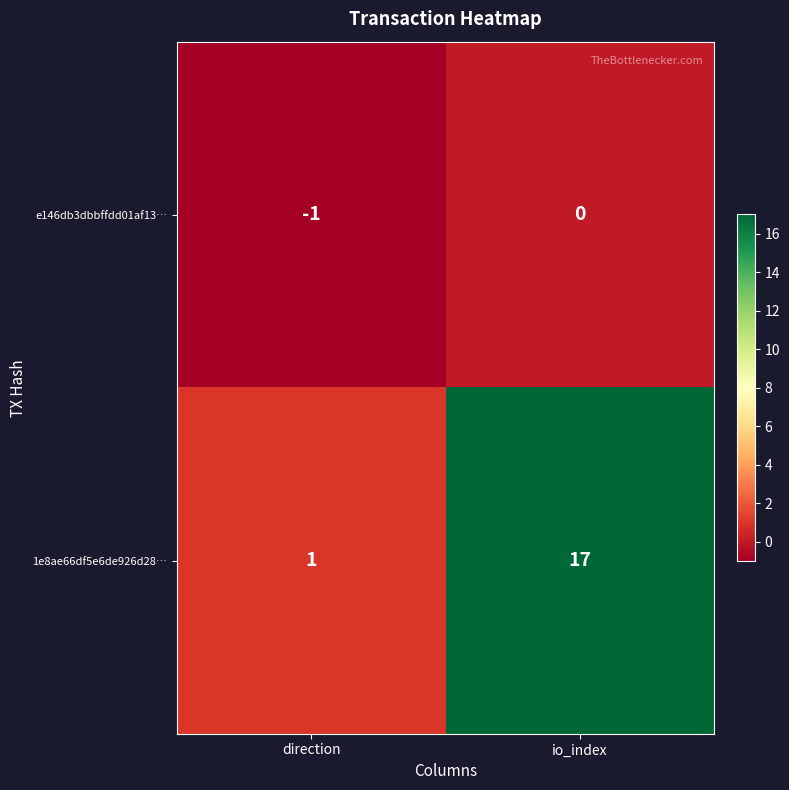

What is the average value of the 1e8ae66df5e6de926d28… series?

9